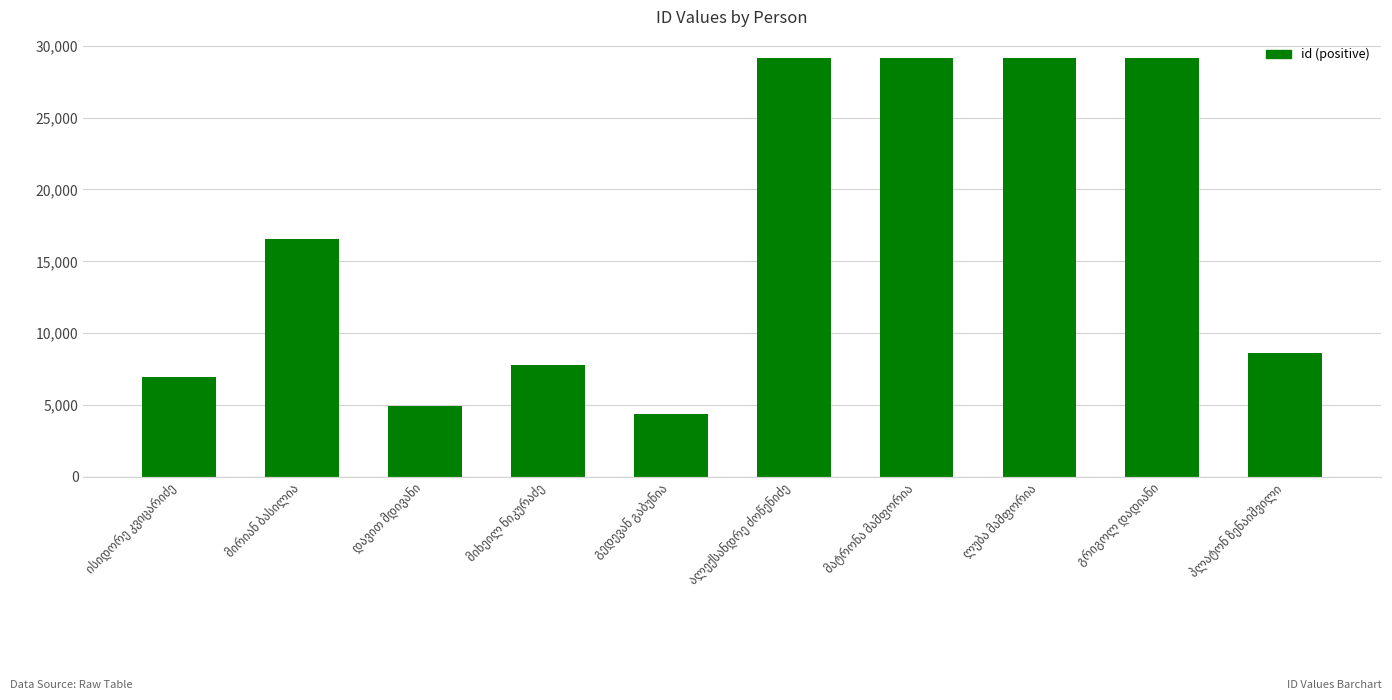

Count the number of categories in the chart.

10